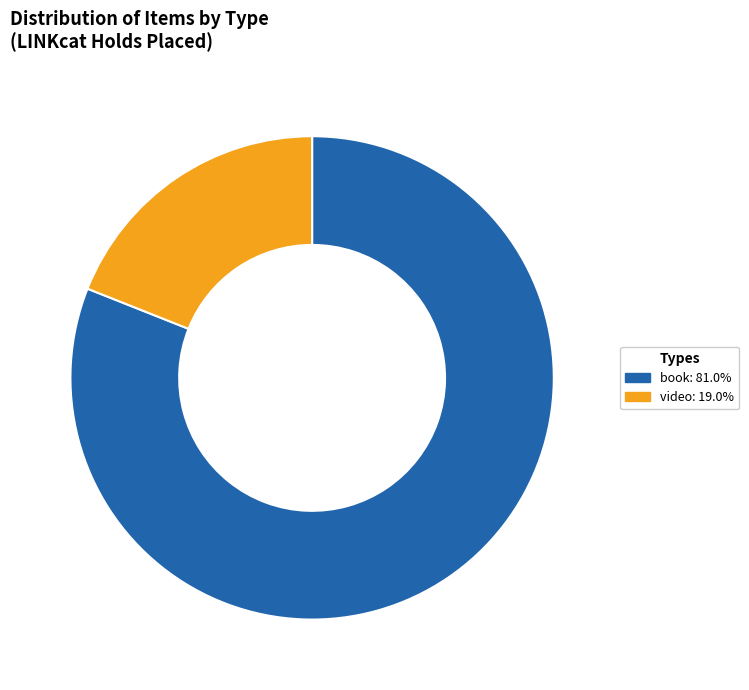

Approximately how many times larger is the value at book: 81.0% compared to video: 19.0%?

4.3